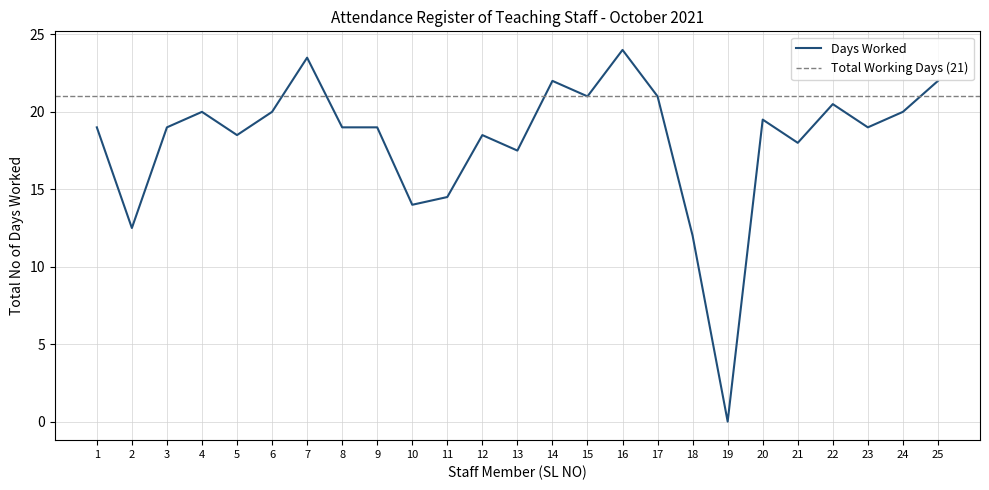

Which category has the lowest value in the Days Worked series?

19